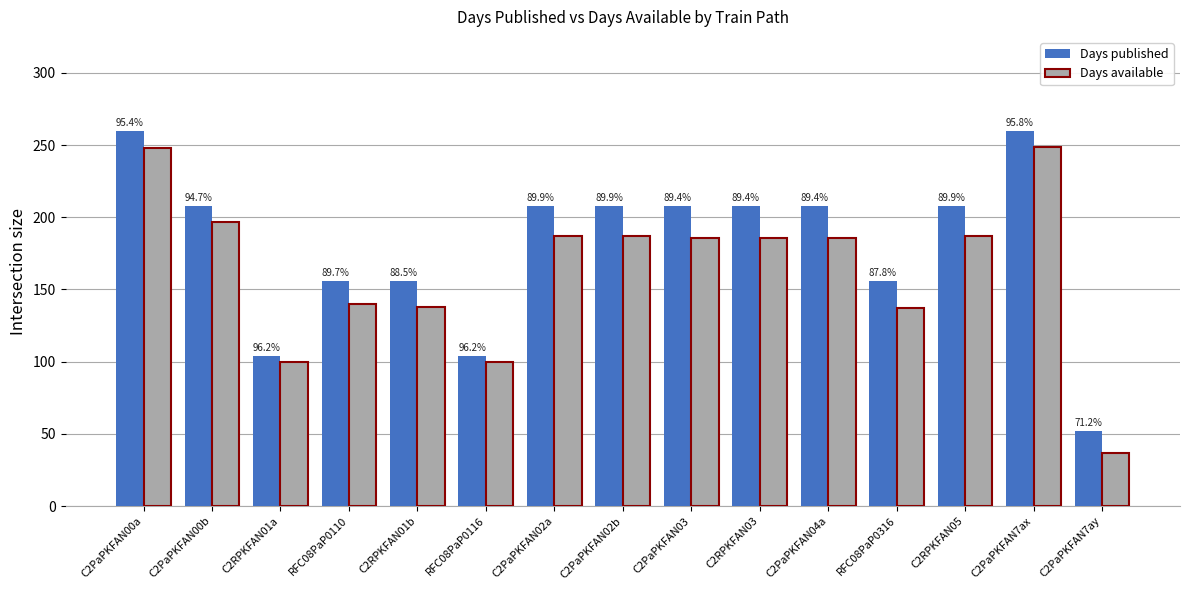

Read the Days published value at C2PaPKFAN00a, to the nearest 5.

260